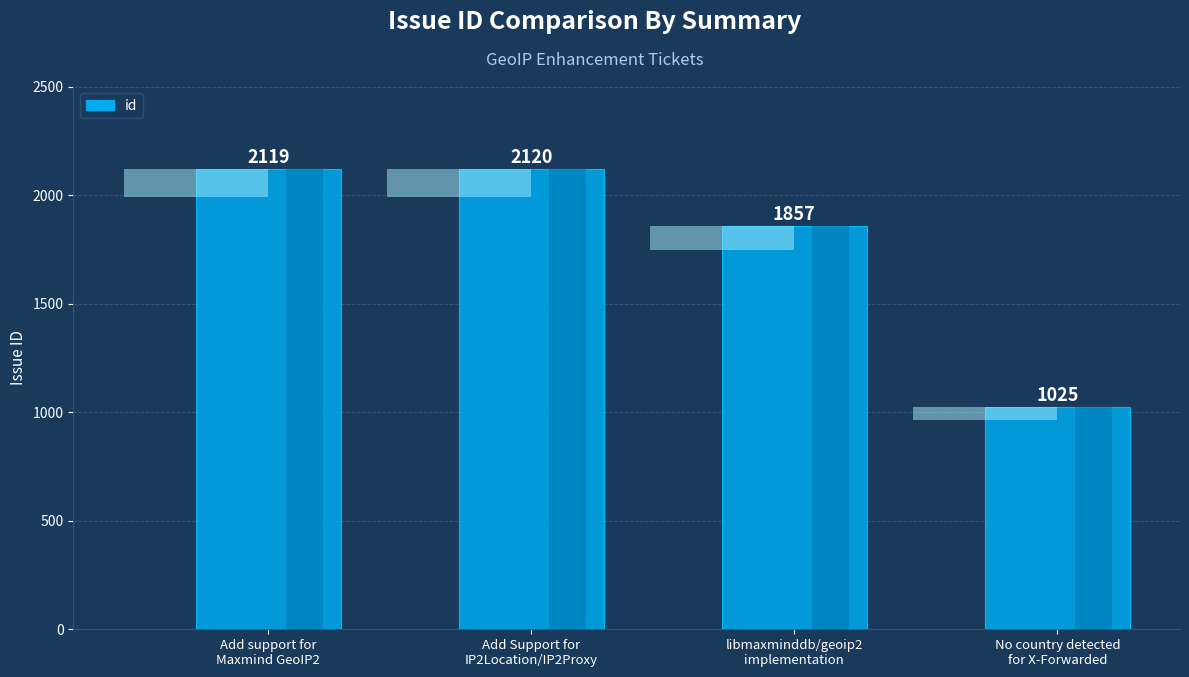

What position from the right is No country detected
for X-Forwarded?

1